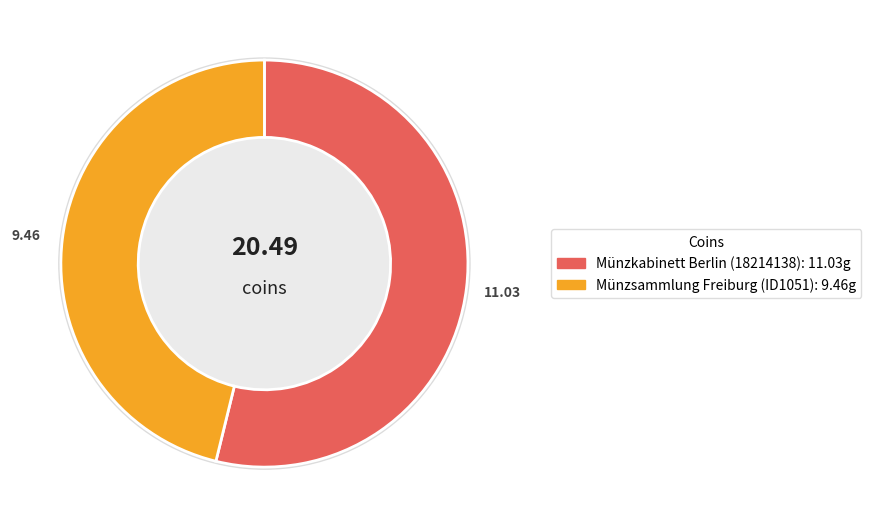

Approximately how many times larger is the value at Münzsammlung Freiburg (ID1051) compared to Münzkabinett Berlin (18214138)?

0.9